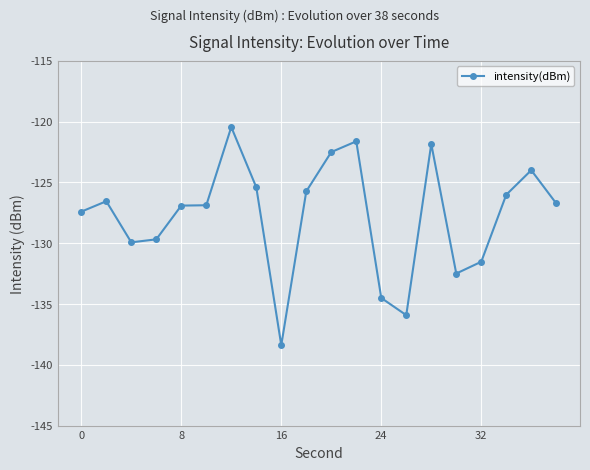

What is the smallest value displayed?

-138.4